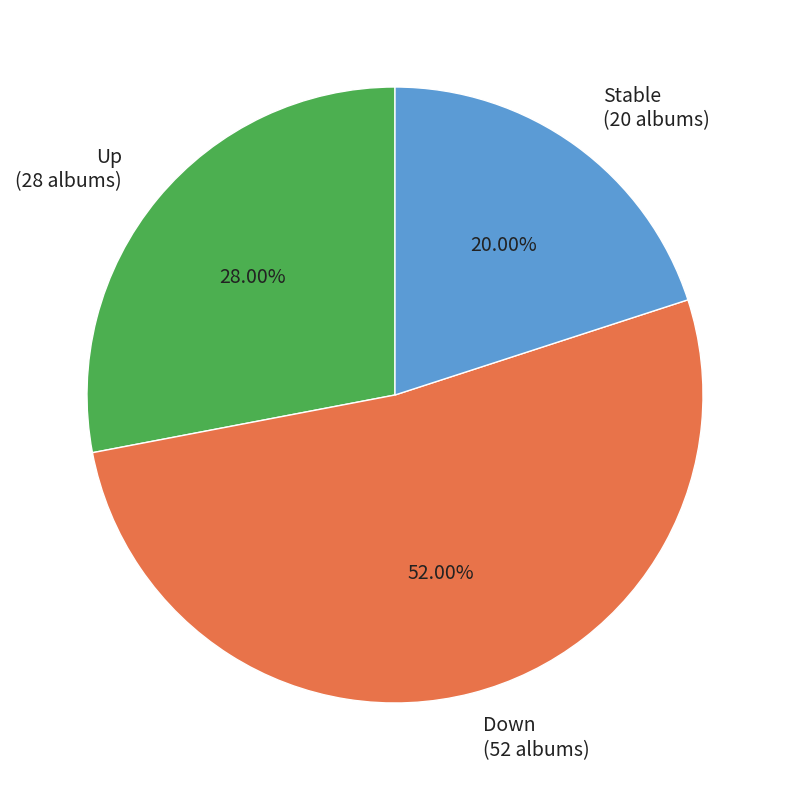

How many slices are in this pie chart?

3